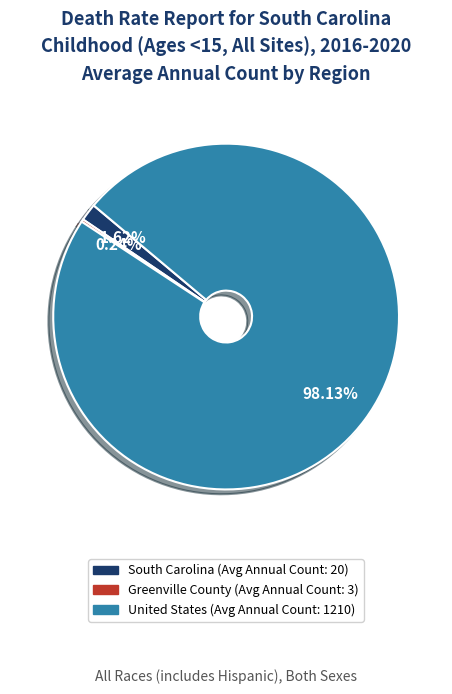

How much of the chart is everything except South Carolina (Avg Annual Count: 20)?

98.4%